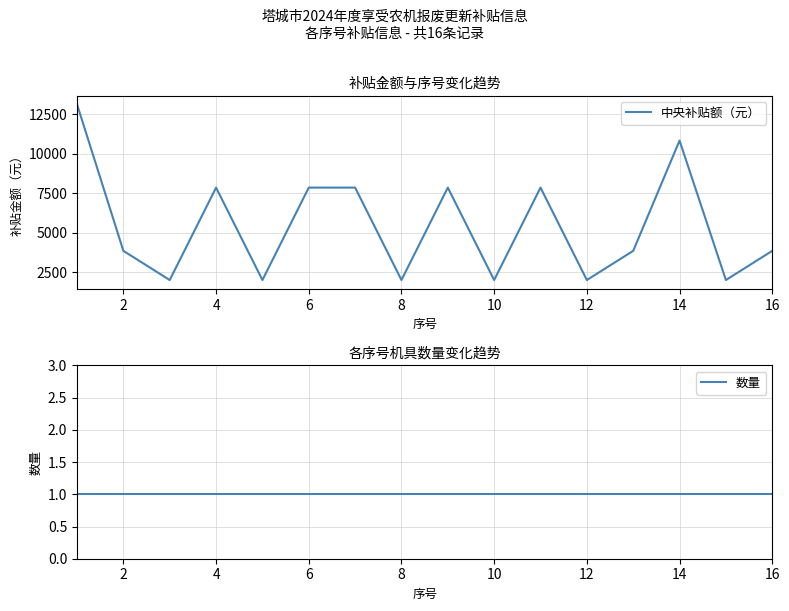

What is the sum of the 中央补贴额（元） values at 12 and 16?

5850